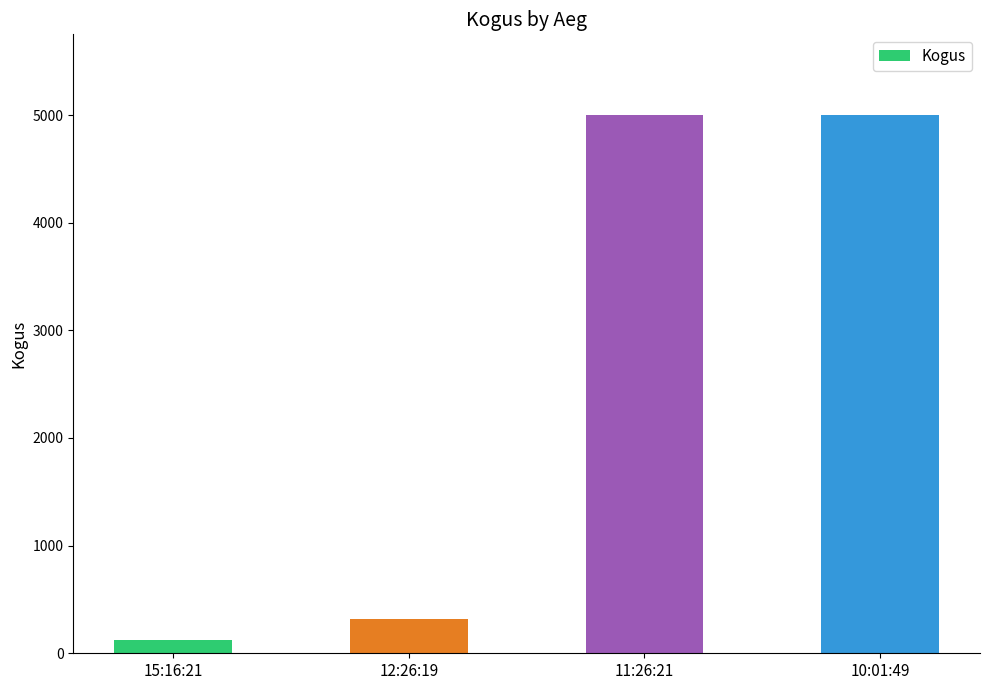

How many bars are there in total?

4